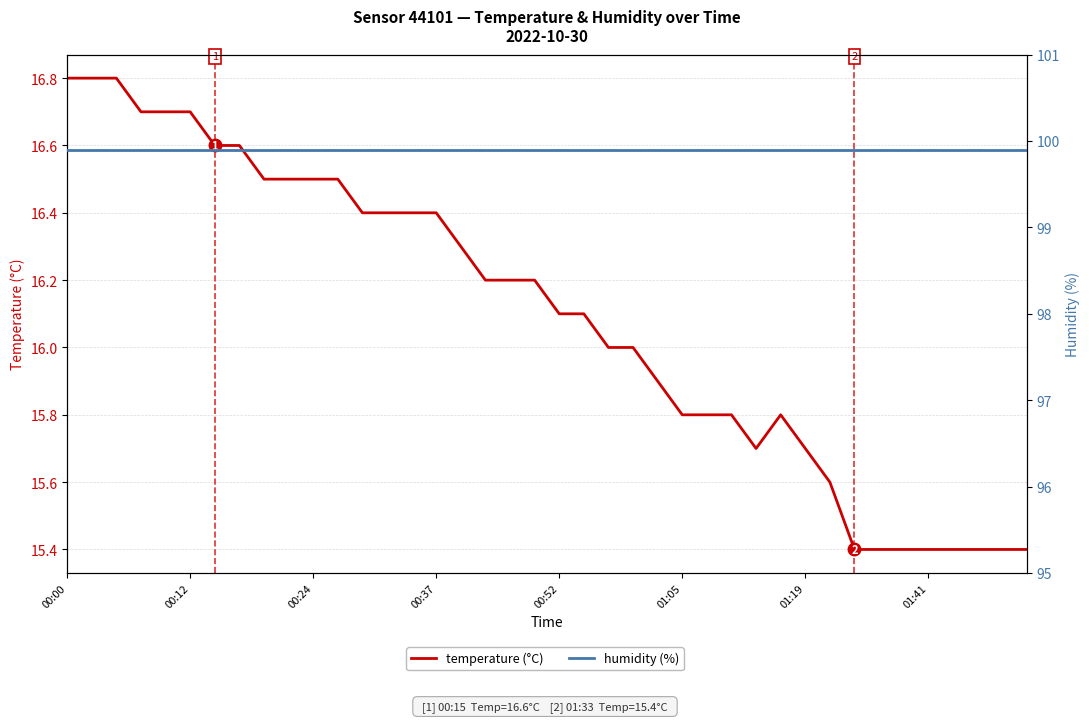

What is the total value across all series at 14?

116.3